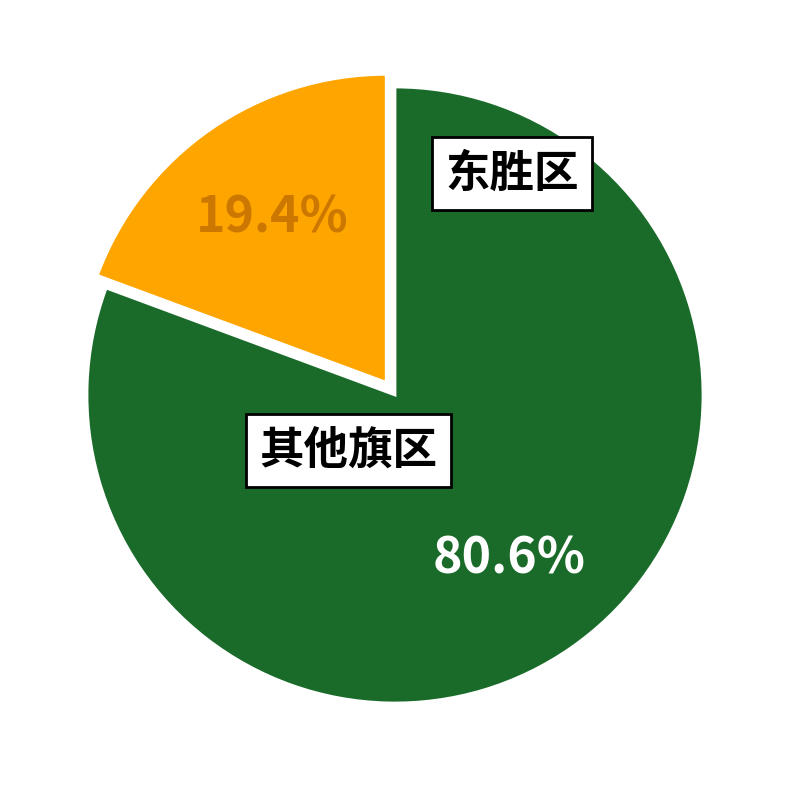

Is there a majority slice in this chart?

Yes